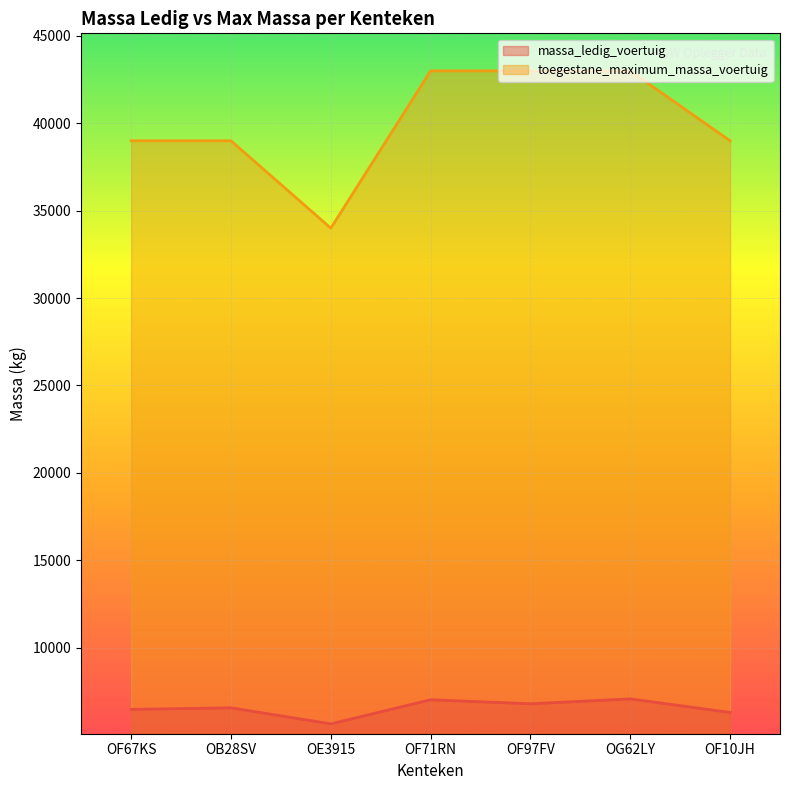

List the series in order of their peak value, highest first.

toegestane_maximum_massa_voertuig, massa_ledig_voertuig